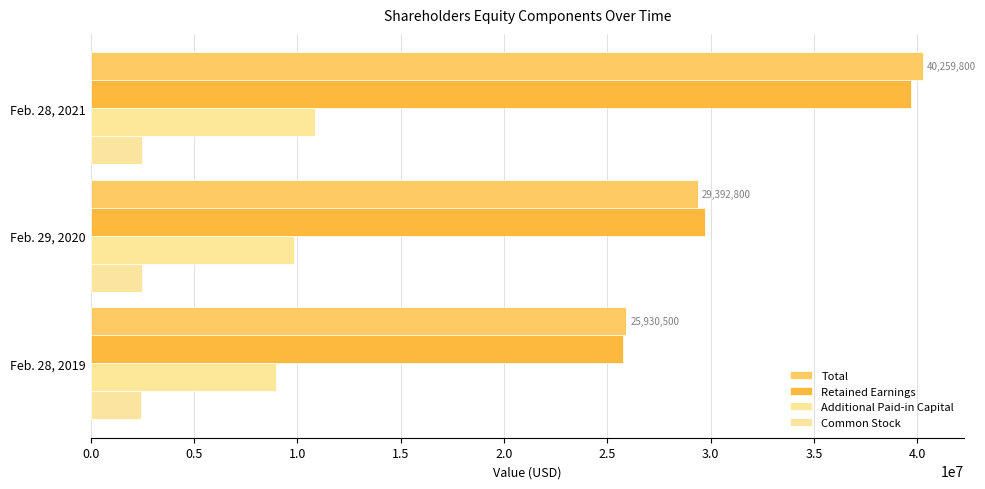

How many values in the Retained Earnings series are below 29732200?

1